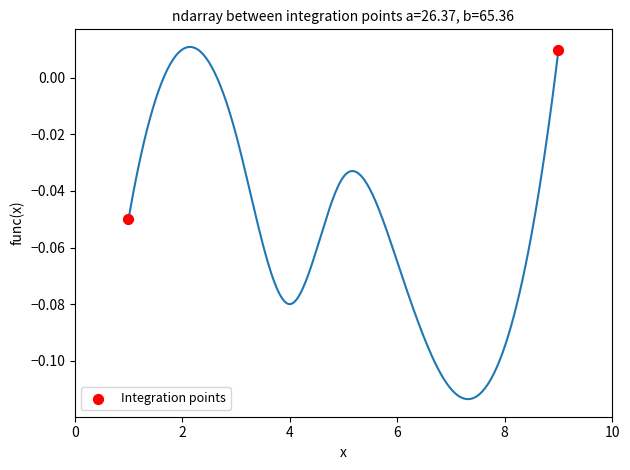

What is the average X value?

5.0